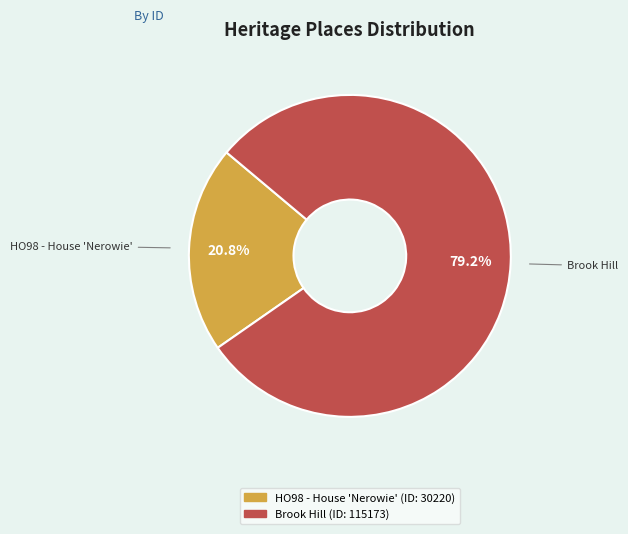

How many segments does this pie chart have?

2